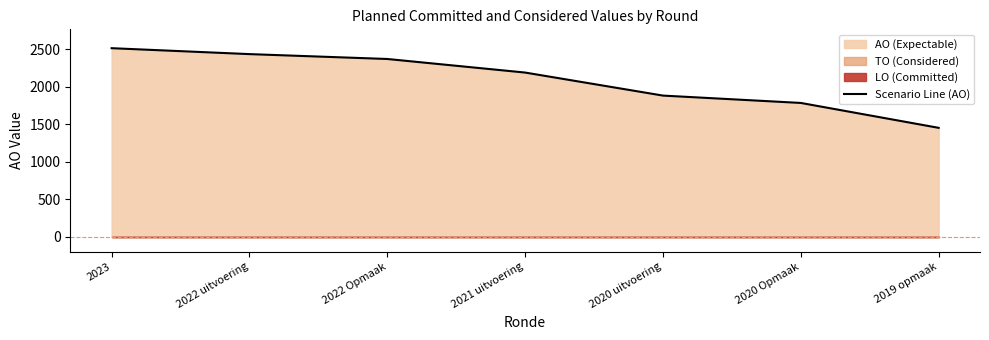

Reading right to left, transcribe all the data shown in this chart.

1452	1784	1882	2189	2370	2435	2514